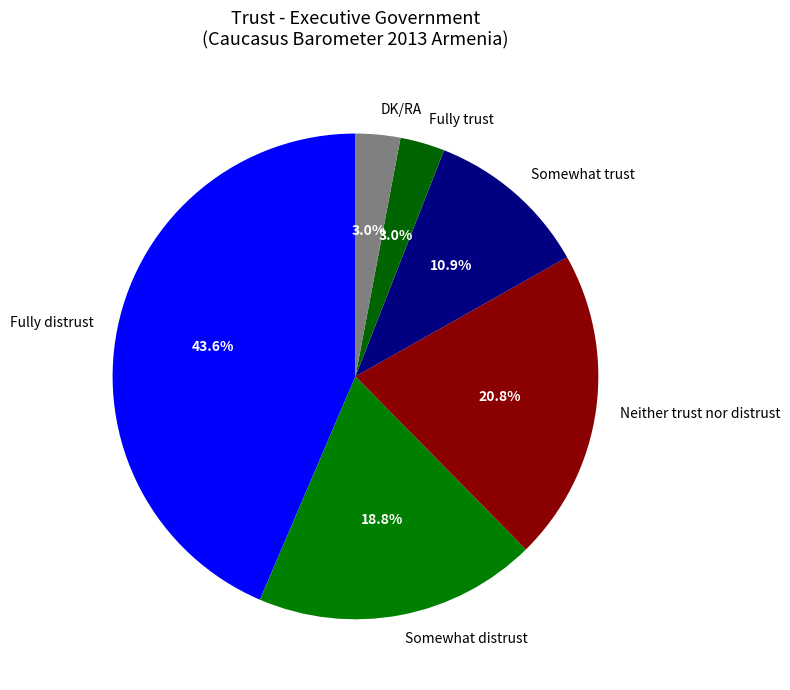

Which category has the biggest portion of the pie?

Fully distrust